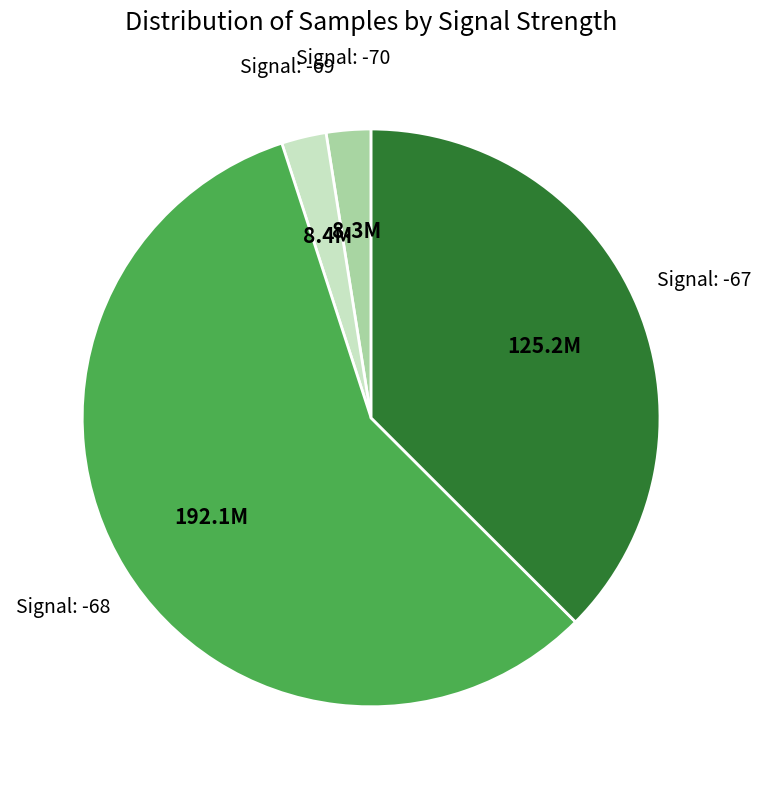

How many segments does this pie chart have?

4